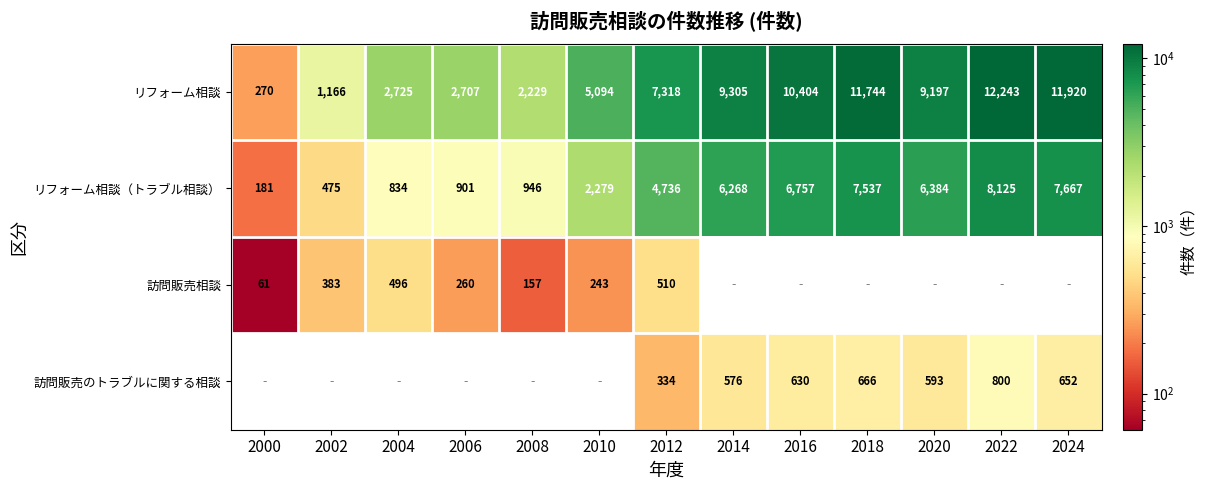

What is the difference between the リフォーム相談 values at 2006 and 2000?

2437